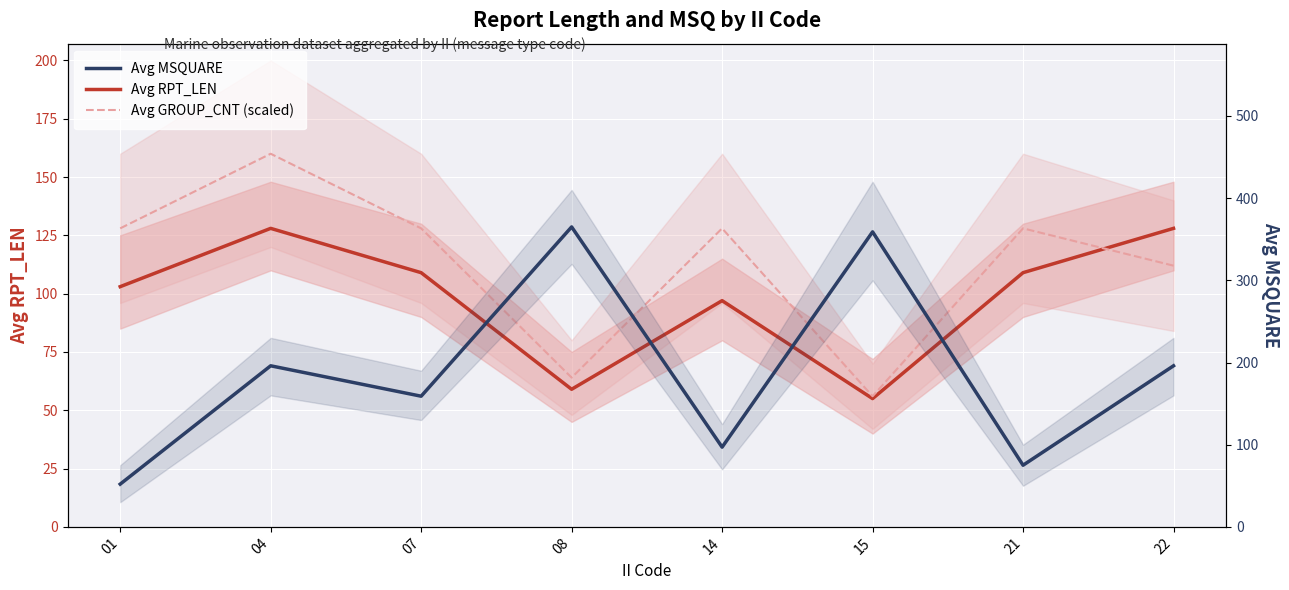

At which category does the chart reach its minimum across all series?

01